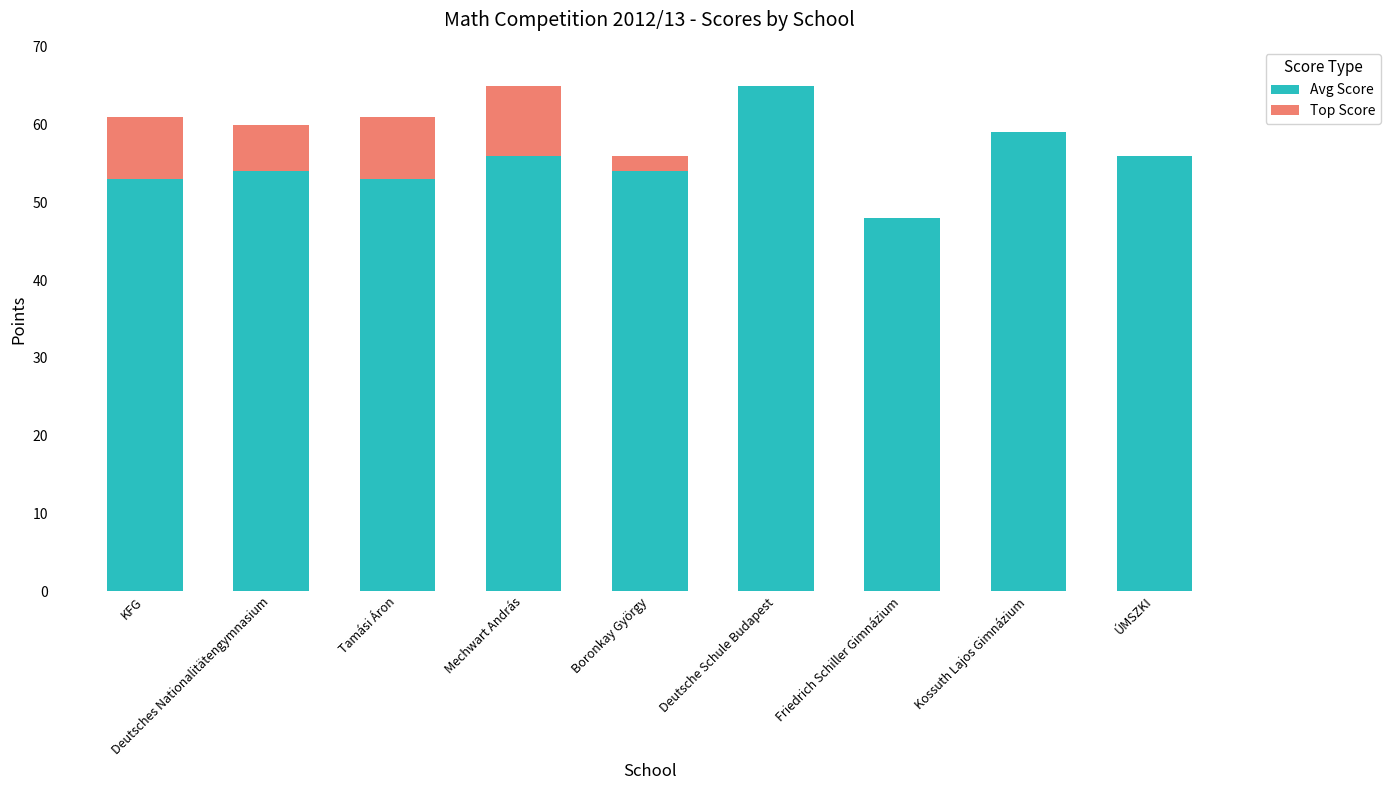

True or false: Avg Score has a value of 32 at KFG.

False